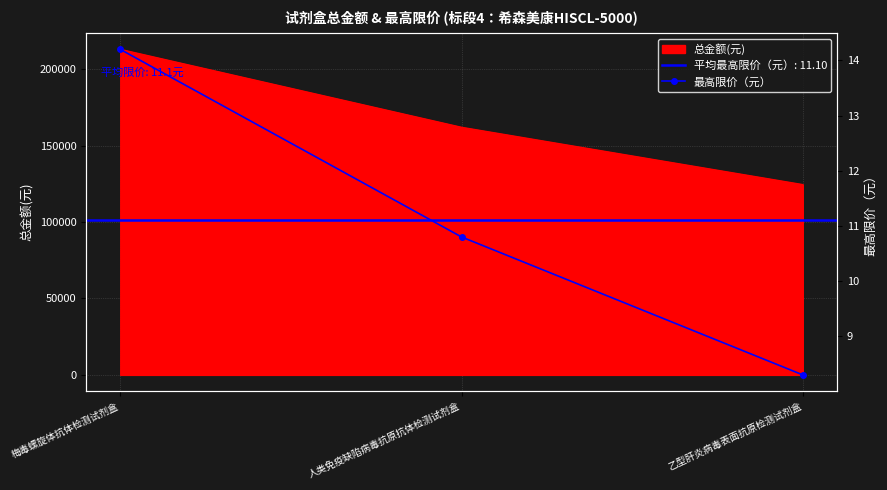

What position from the right is 乙型肝炎病毒表面抗原检测试剂盒?

1